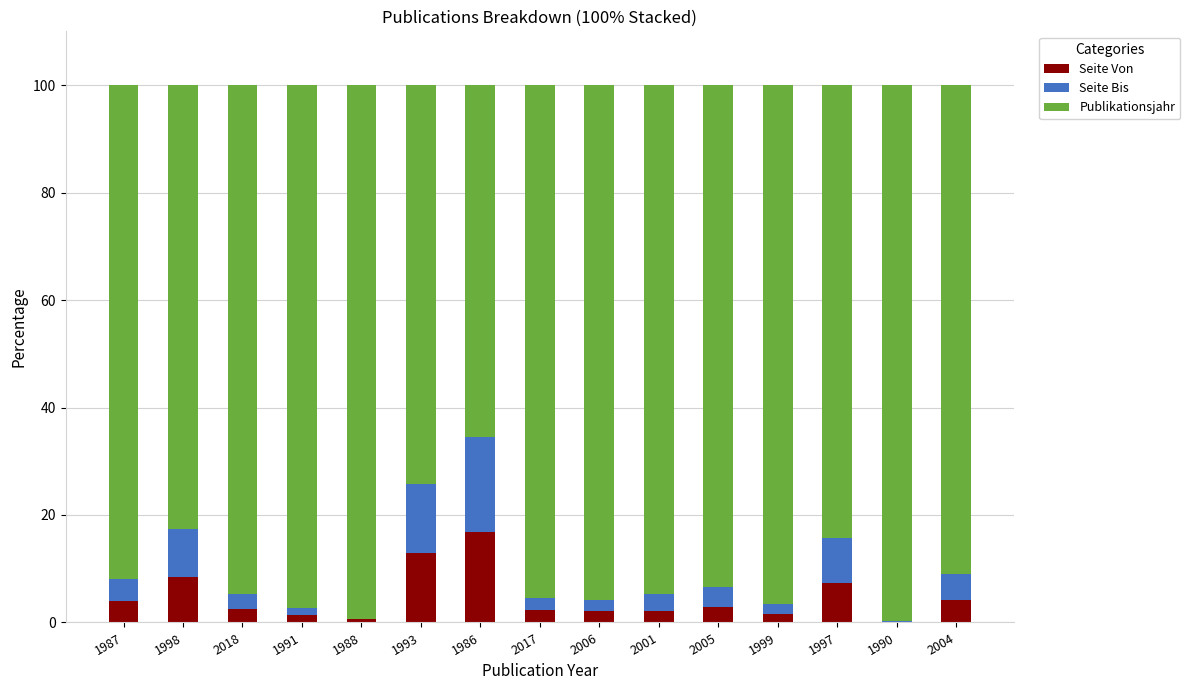

What is the highest value of the Seite Von series?

16.9